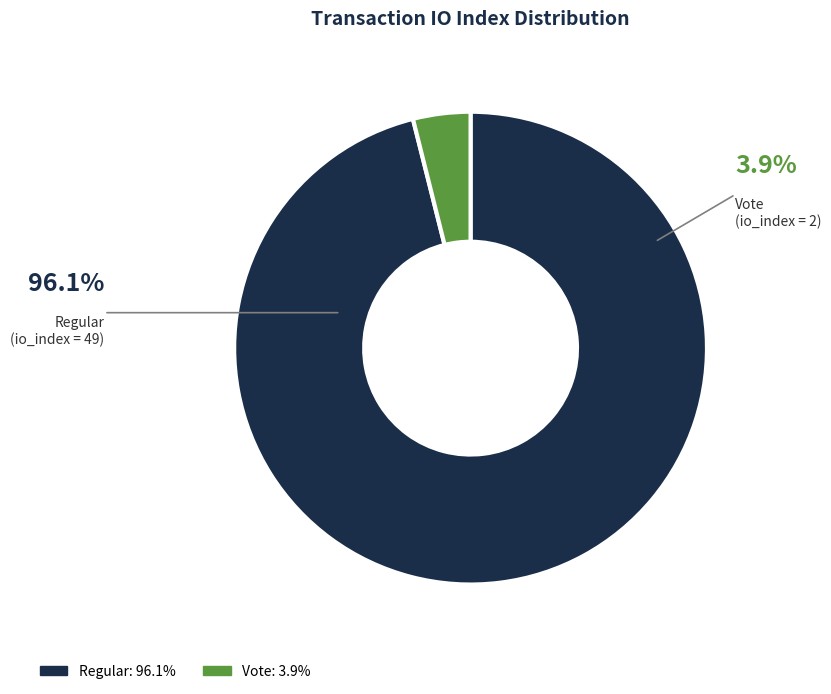

Is there a majority slice in this chart?

Yes